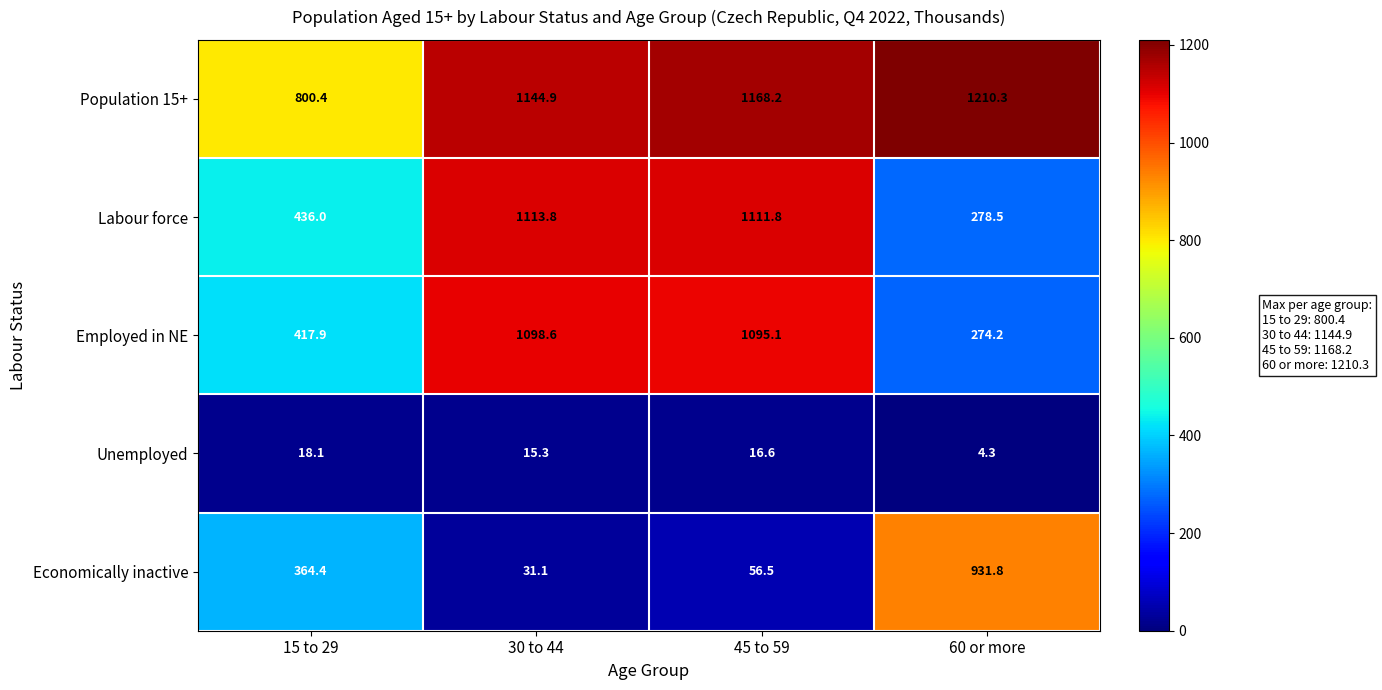

At which category does the chart reach its peak across all series?

60 or more